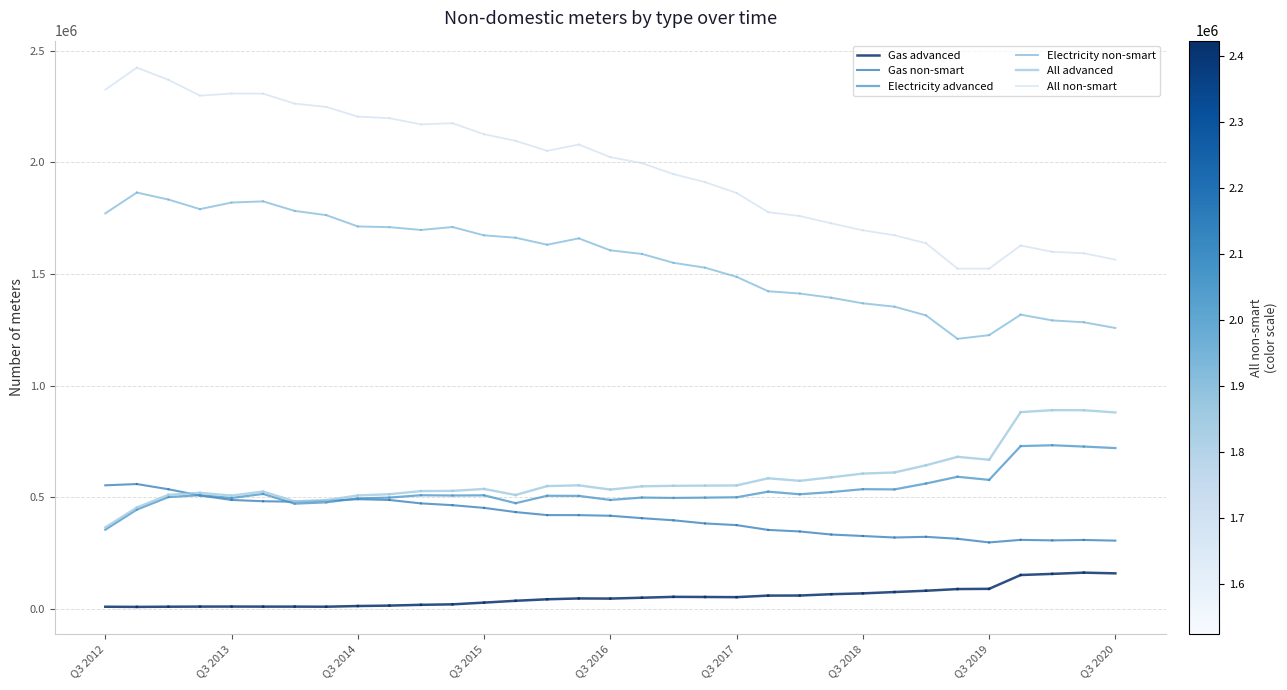

How many data points in All advanced are less than 454233?

1